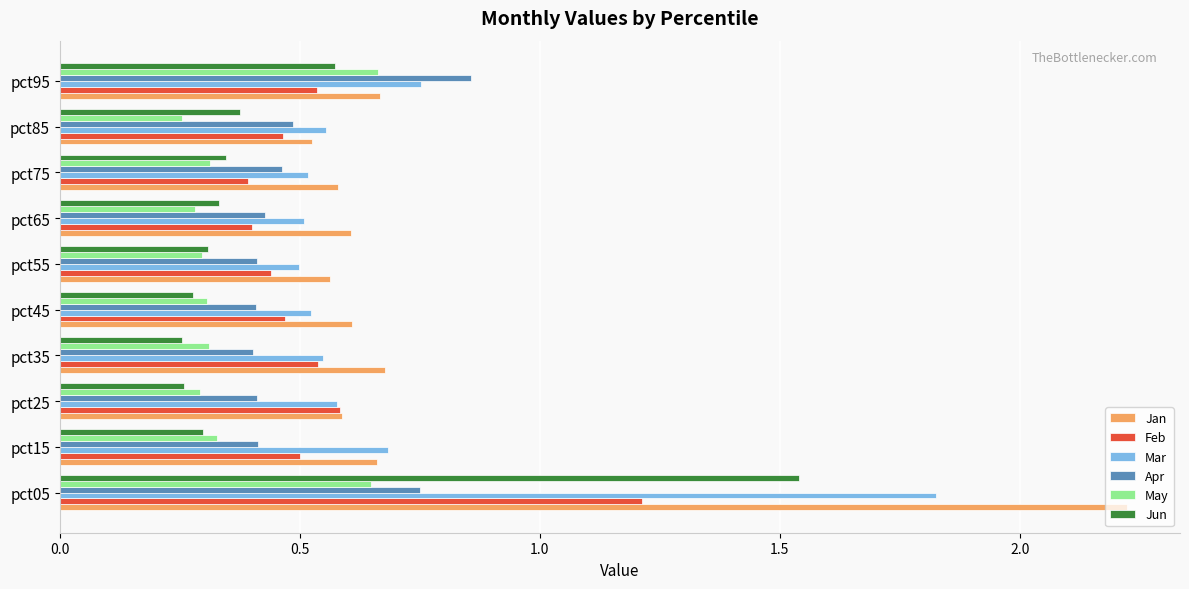

Is it true that Feb equals 0.3 at pct05?

False